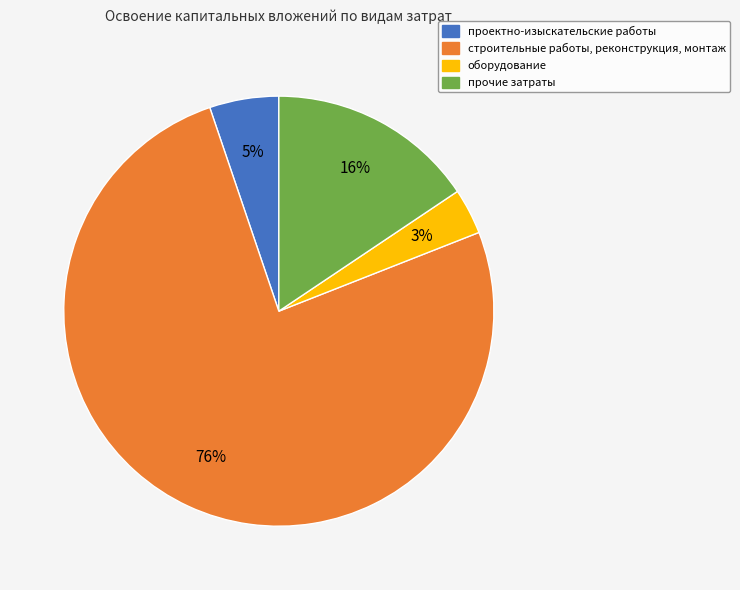

Which slice is the smallest?

оборудование